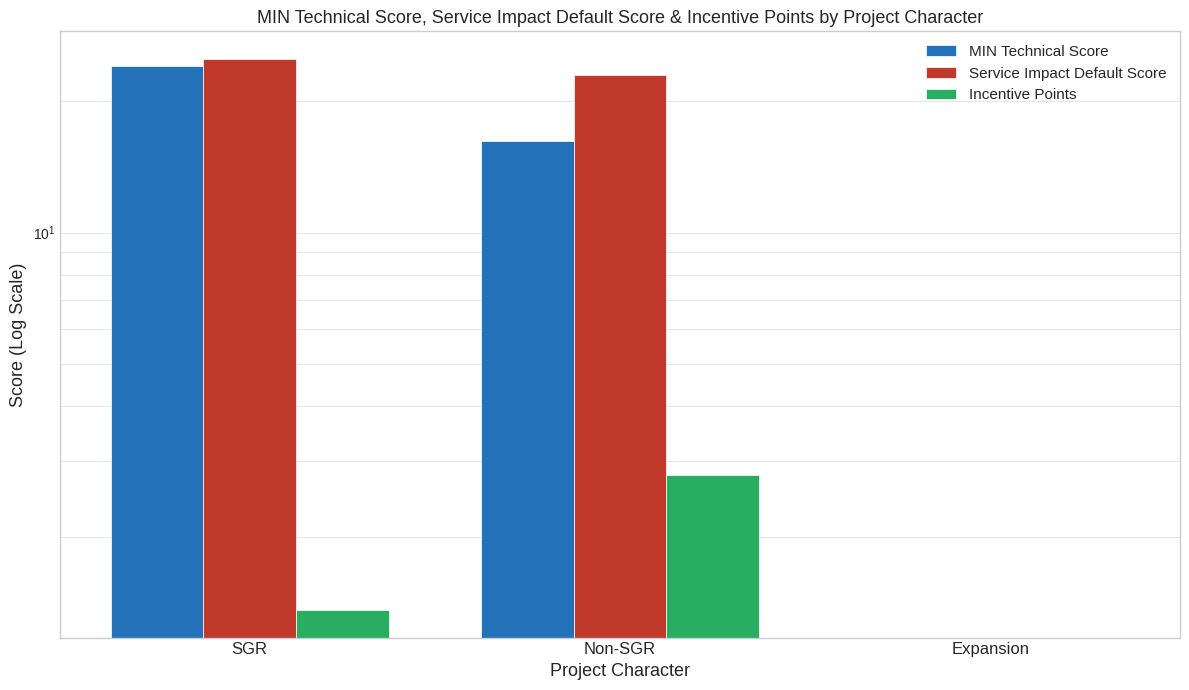

At which label is Service Impact Default Score closest to 12?

Non-SGR